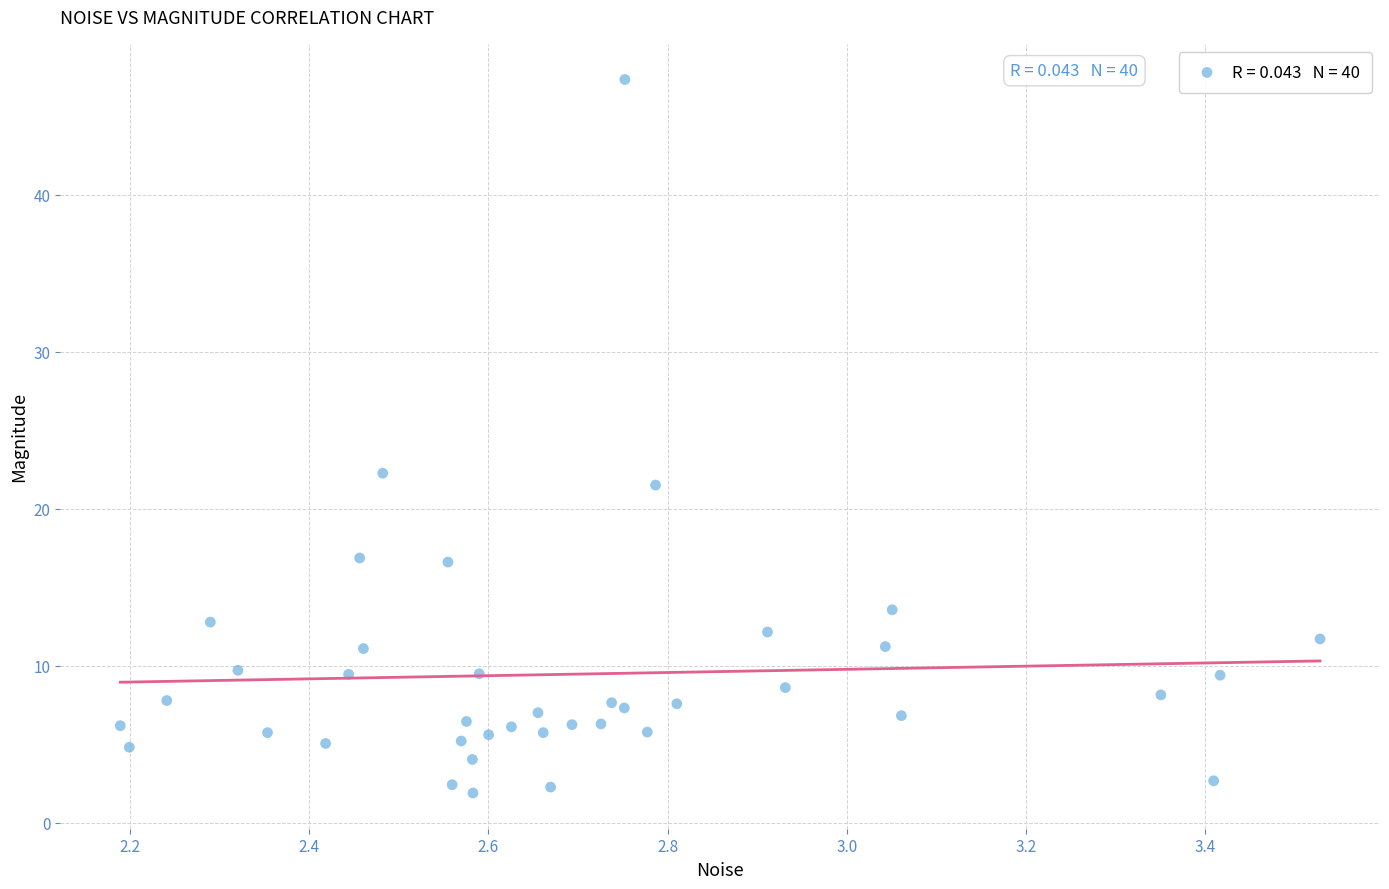

What Y value in the scatter plot is closest to 24?

22.3